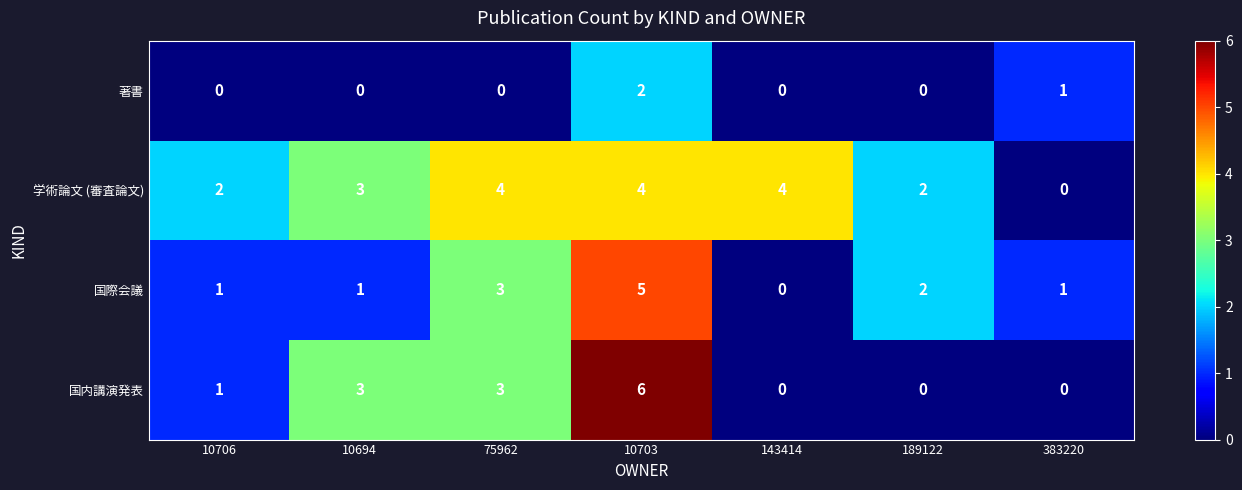

Reading right to left, transcribe all the data shown in this chart.

著書: 383220=1	189122=0	143414=0	10703=2	75962=0	10694=0	10706=0
学術論文 (審査論文): 383220=0	189122=2	143414=4	10703=4	75962=4	10694=3	10706=2
国際会議: 383220=1	189122=2	143414=0	10703=5	75962=3	10694=1	10706=1
国内講演発表: 383220=0	189122=0	143414=0	10703=6	75962=3	10694=3	10706=1